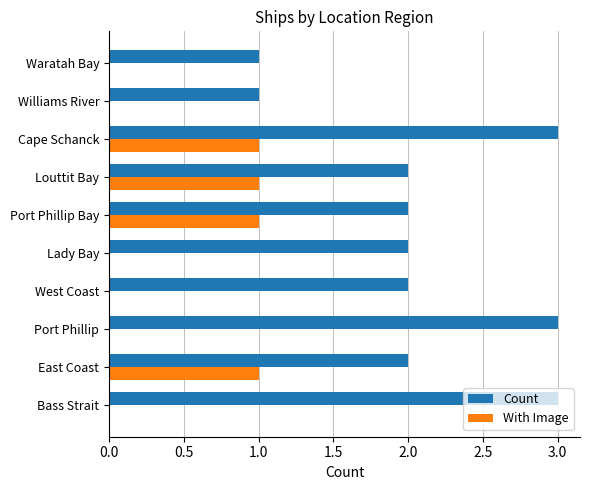

What are all the series names shown in the legend?

Count, With Image